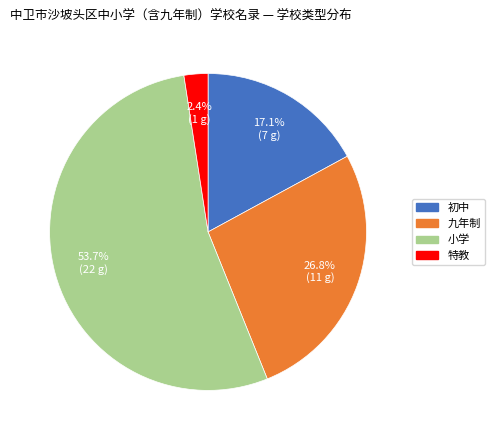

What is the ratio of the value at 九年制 to the value at 小学?

0.5